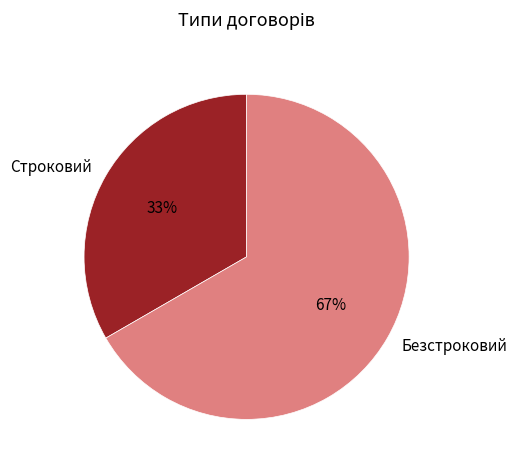

What percentage is the Безстроковий slice, to the nearest percent?

67%